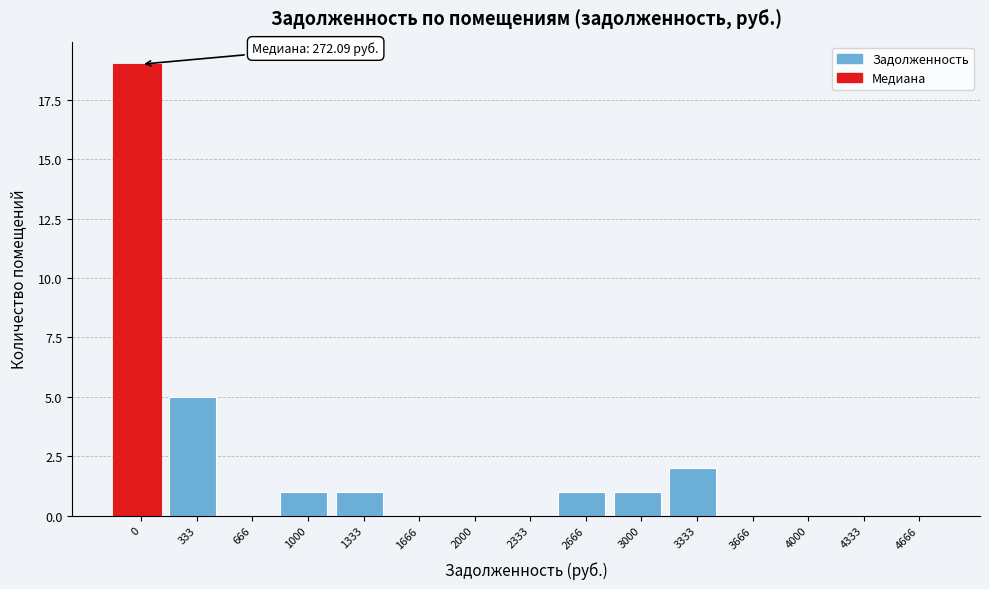

Reading left to right, extract all data points from this chart.

0=19	333=5	666=0	1000=1	1333=1	1666=0	2000=0	2333=0	2666=1	3000=1	3333=2	3666=0	4000=0	4333=0	4666=0